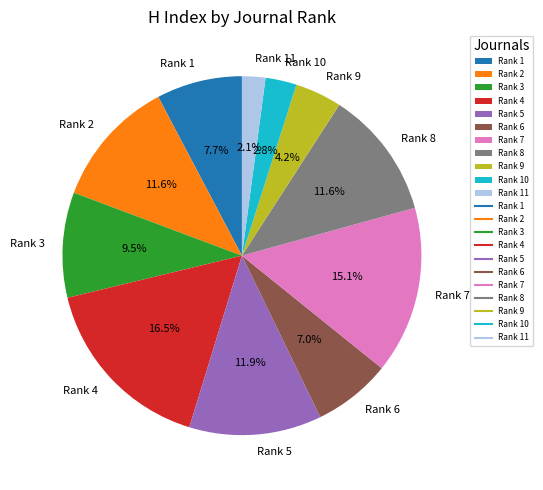

What percentage is NOT represented by Rank 10?

97.2%